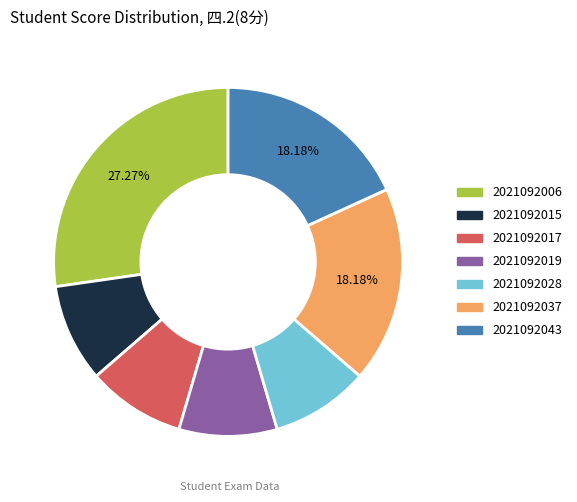

Does any single category account for the majority?

No